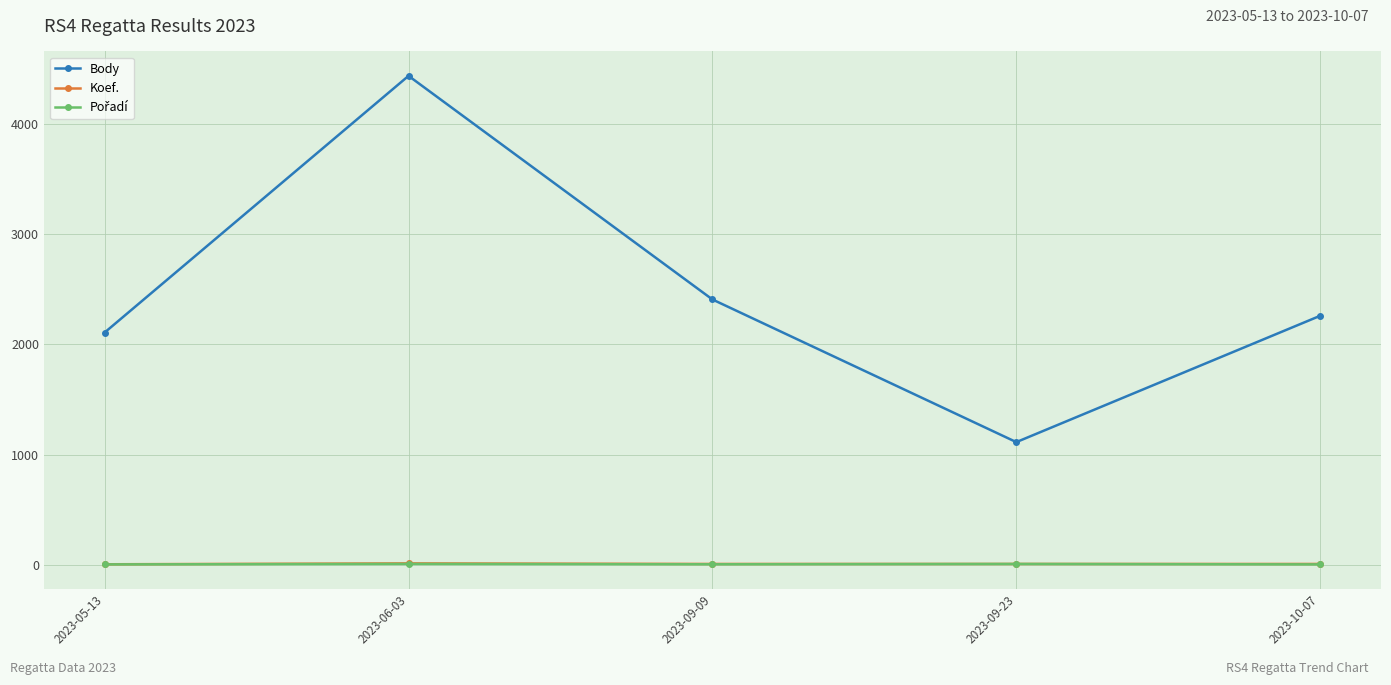

What is the label of the 4th point from the left?

2023-09-23